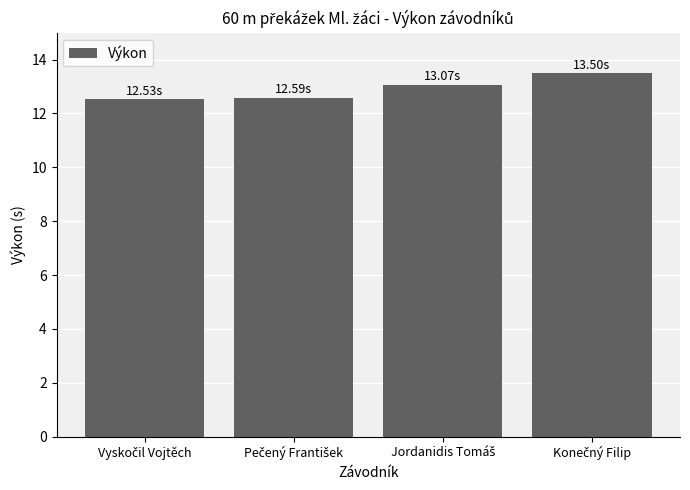

What is the average value?

12.9